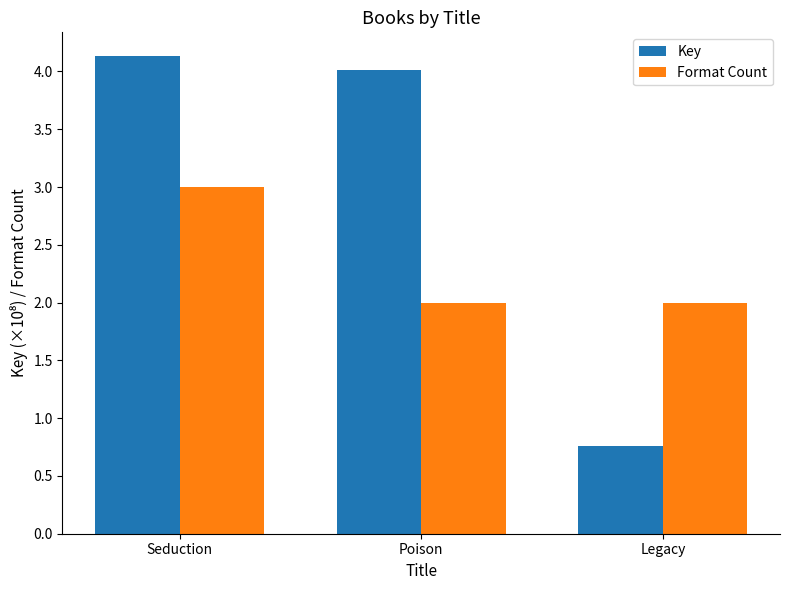

What position from the left is Seduction?

1